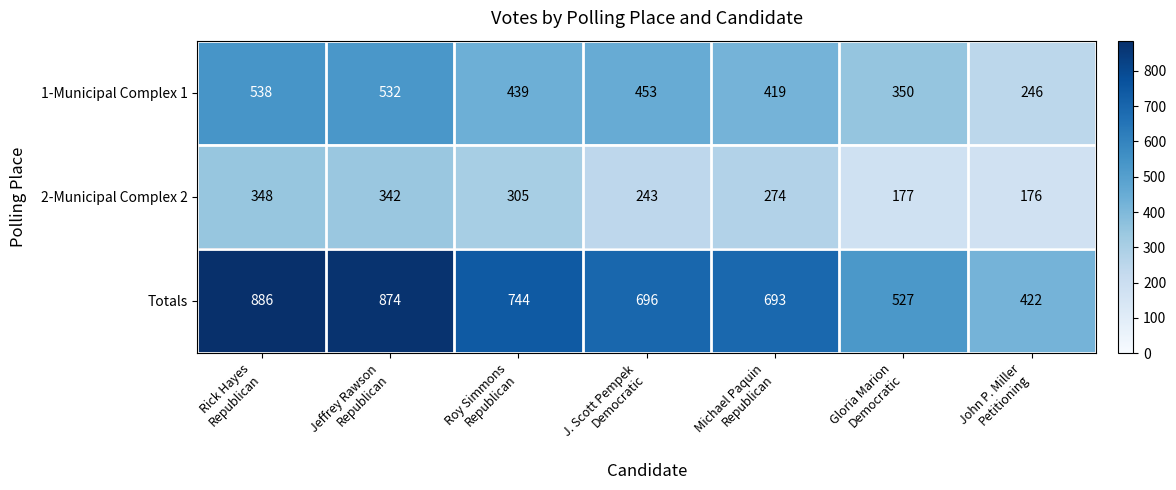

Reading left to right, list all the values displayed in this chart.

1-Municipal Complex 1: 538	532	439	453	419	350	246
2-Municipal Complex 2: 348	342	305	243	274	177	176
Totals: 886	874	744	696	693	527	422